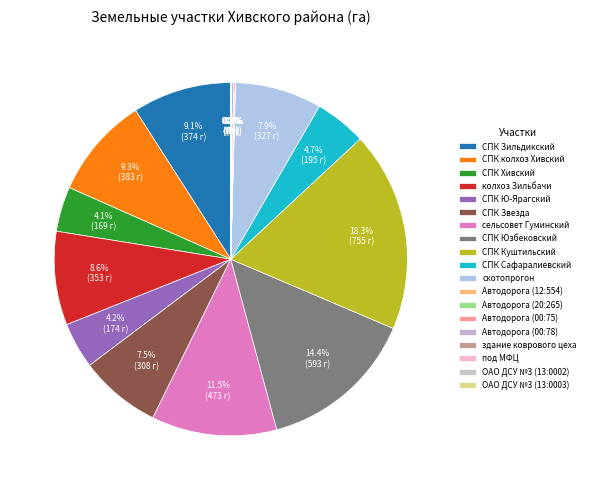

Rank the categories by value from lowest to highest.

под МФЦ, здание коврового цеха, Автодорога (20:265), ОАО ДСУ №3 (13:0003), Автодорога (12:554), ОАО ДСУ №3 (13:0002), Автодорога (00:75), Автодорога (00:78), СПК Хивский, СПК Ю-Ярагский, СПК Сафаралиевский, СПК Звезда, скотопрогон, колхоз Зильбачи, СПК Зильдикский, СПК колхоз Хивский, сельсовет Гуминский, СПК Юзбековский, СПК Куштильский